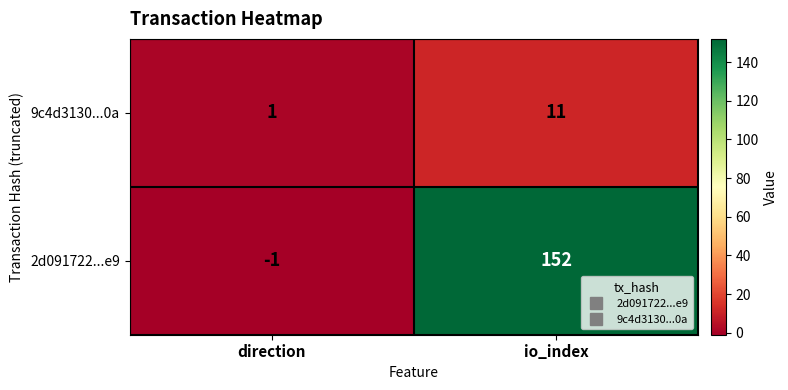

Which series has the largest total across all categories?

2d091722...e9